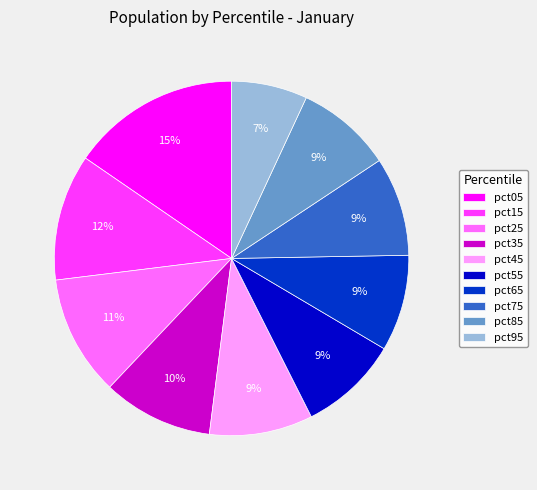

Which category has the smallest portion of the pie?

pct95